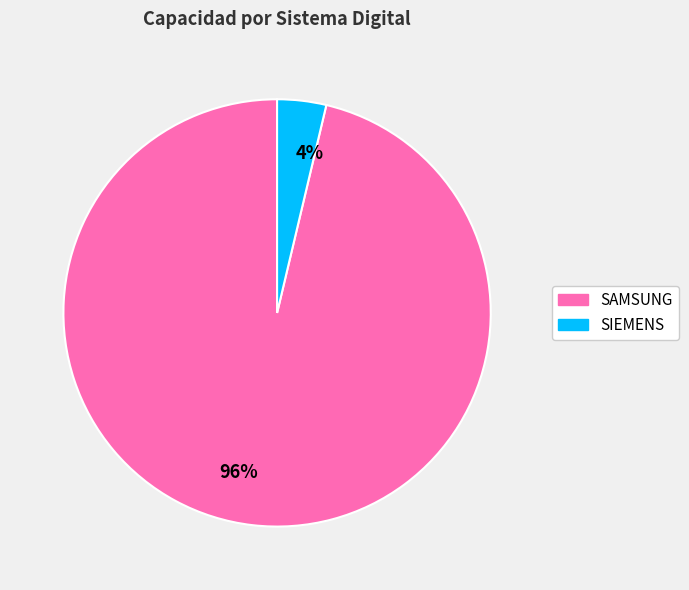

The 96% slice represents 96% of the pie. True or false?

True